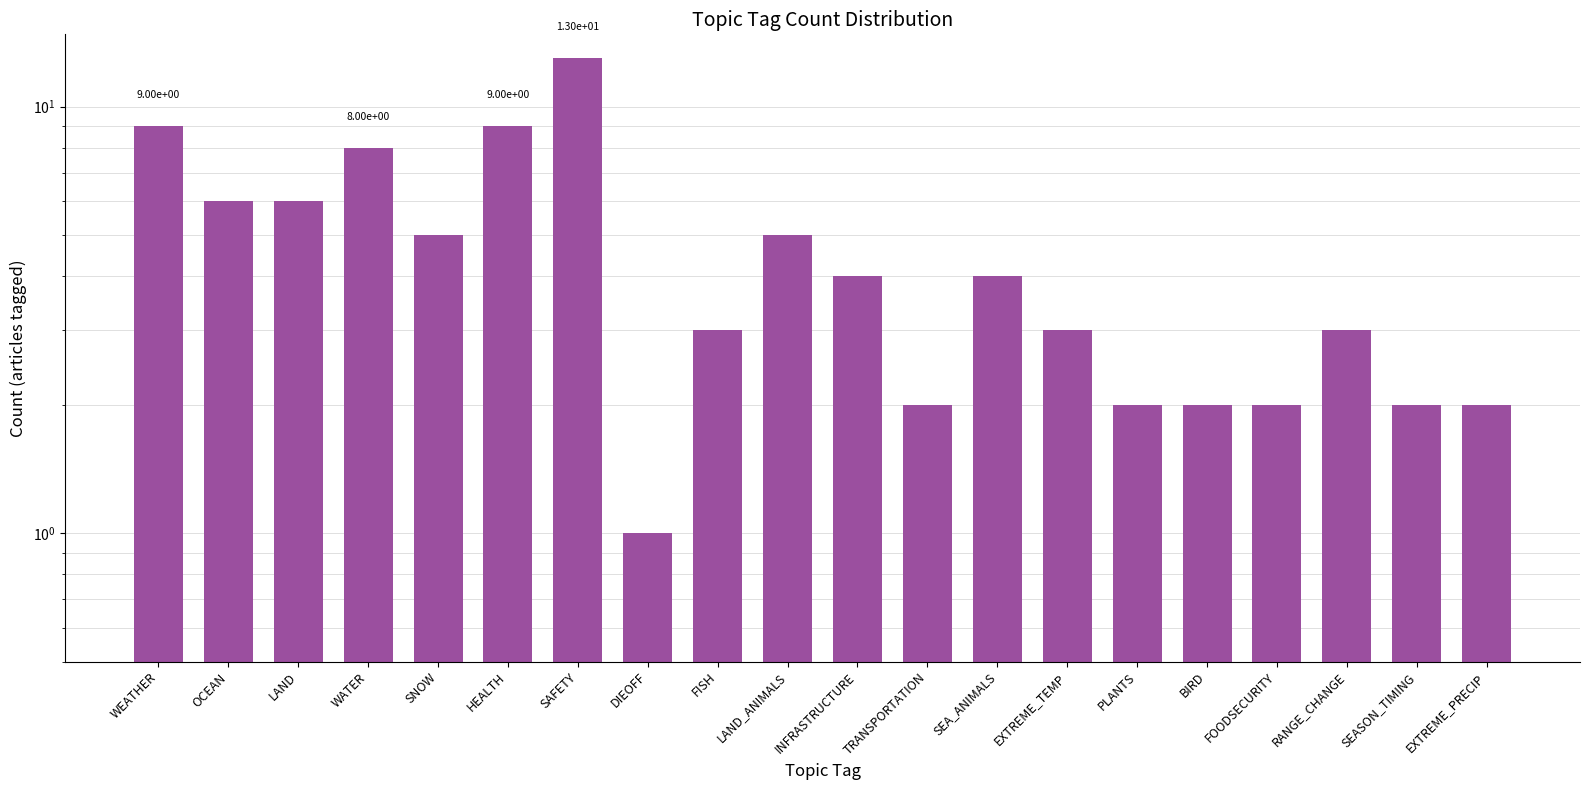

What is the value of the 14th bar from the left?

3